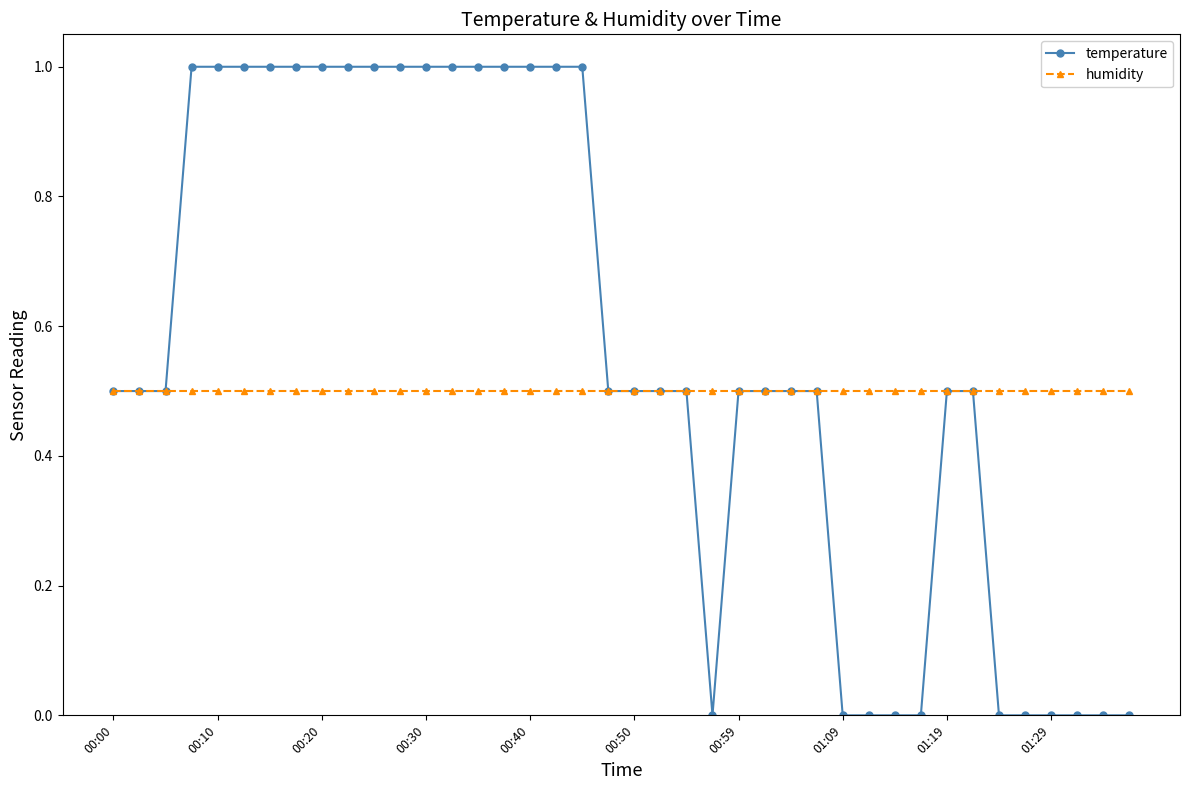

How many lines are shown in the chart?

2